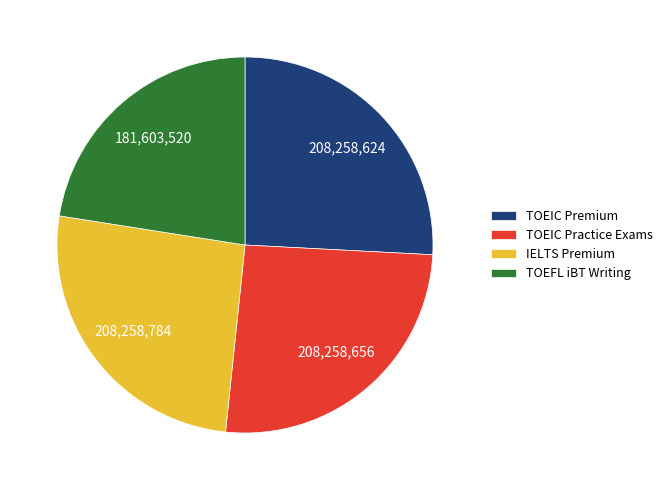

Is the sum of IELTS Premium and TOEIC Premium greater than half?

Yes